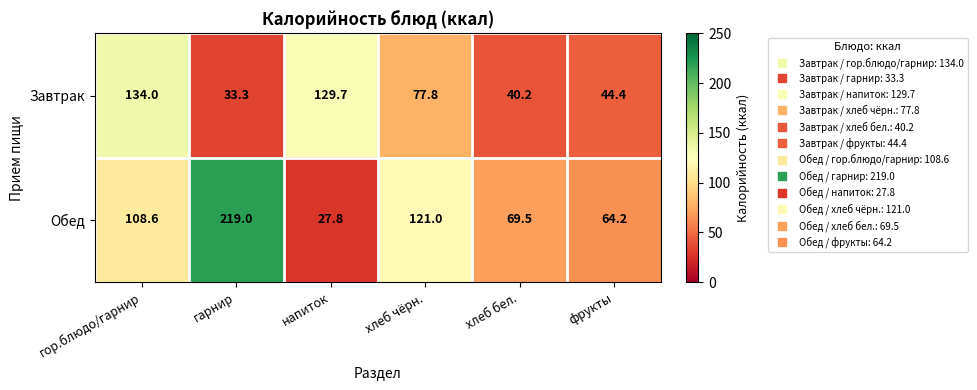

Between напиток and фрукты, which series saw the biggest shift?

Завтрак